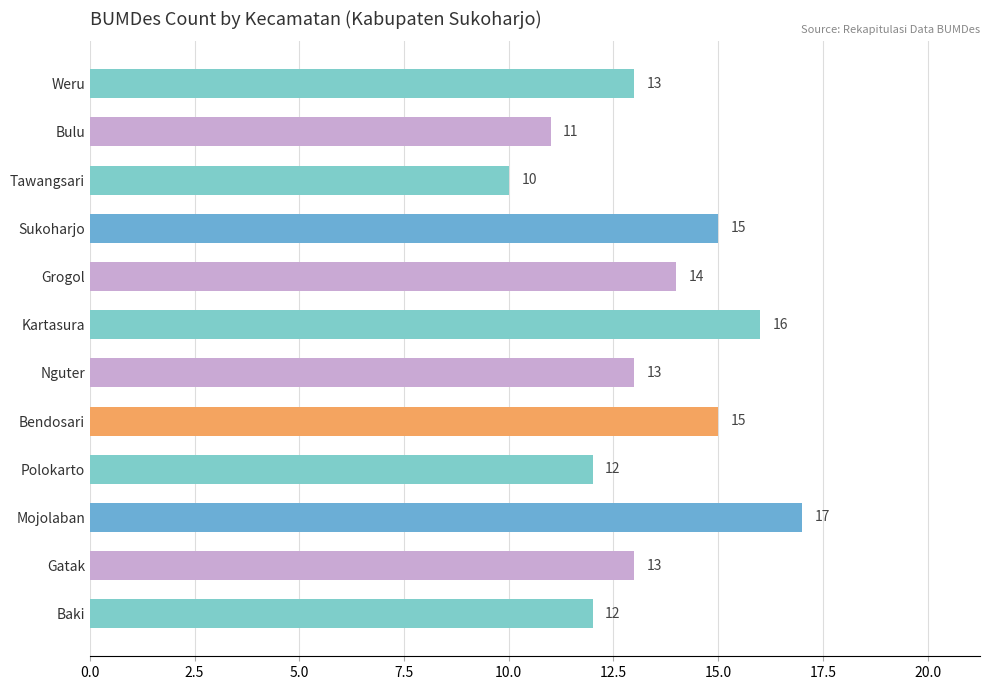

True or false: the data shows 26 at Sukoharjo.

False